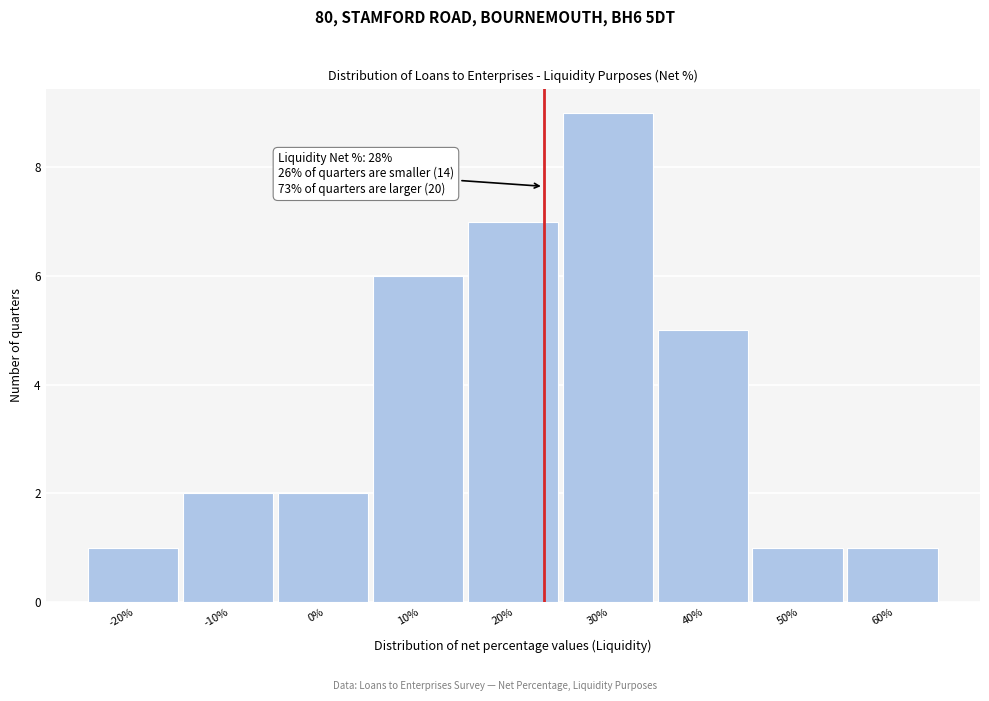

Reading right to left, list all the values displayed in this chart.

1	1	5	9	7	6	2	2	1